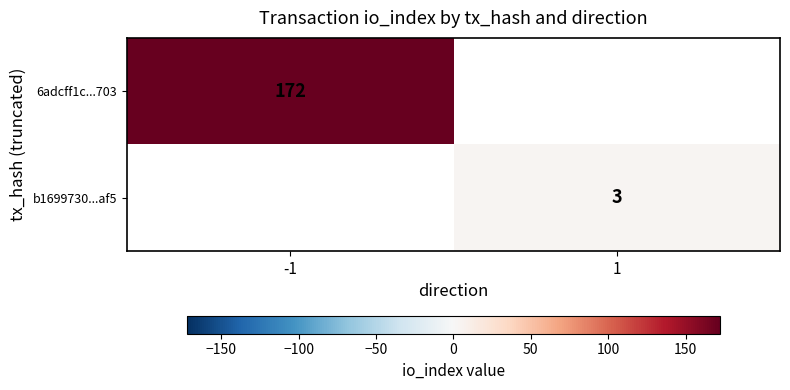

Which label corresponds to the largest value in the chart?

-1